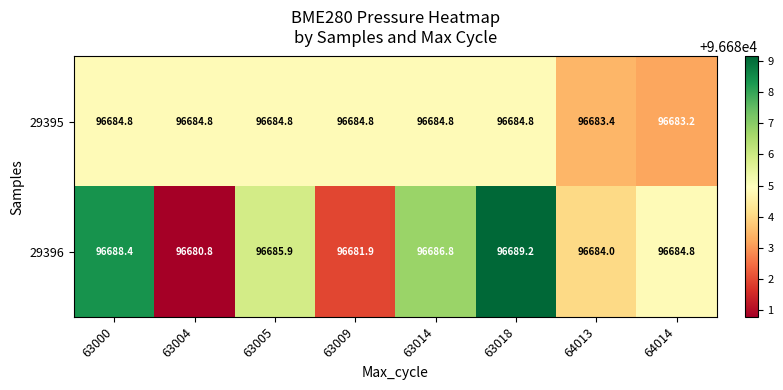

How many values in the 29395 series exceed 96684?

6